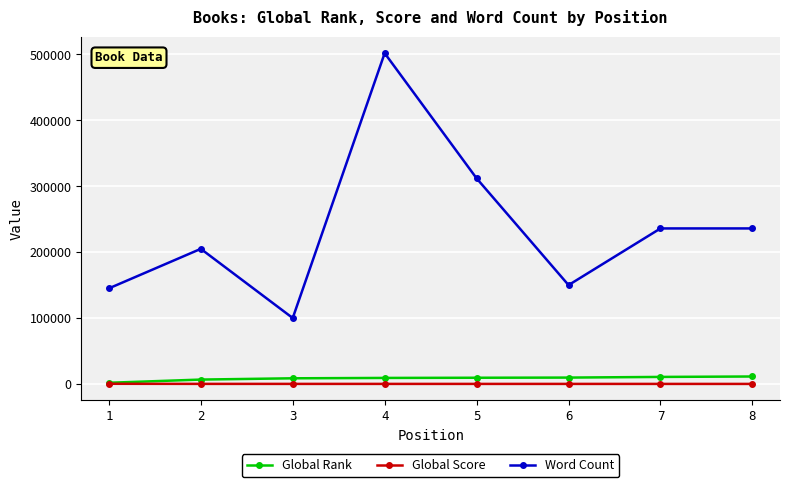

What is the maximum value for Word Count?

502000